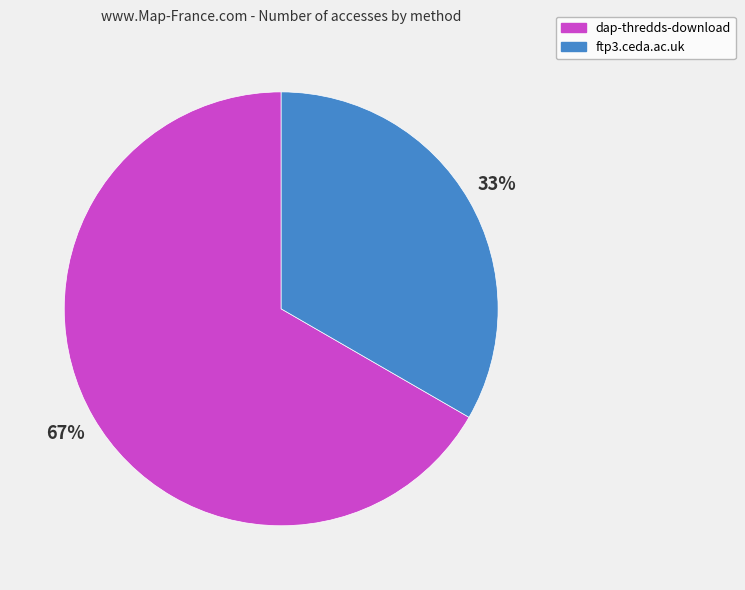

Which slice is the largest?

dap-thredds-download